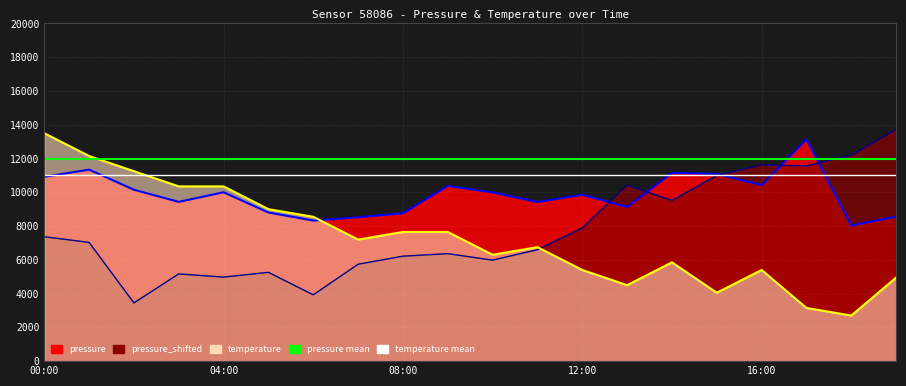

What is the label of the 15th point from the left?

14:00